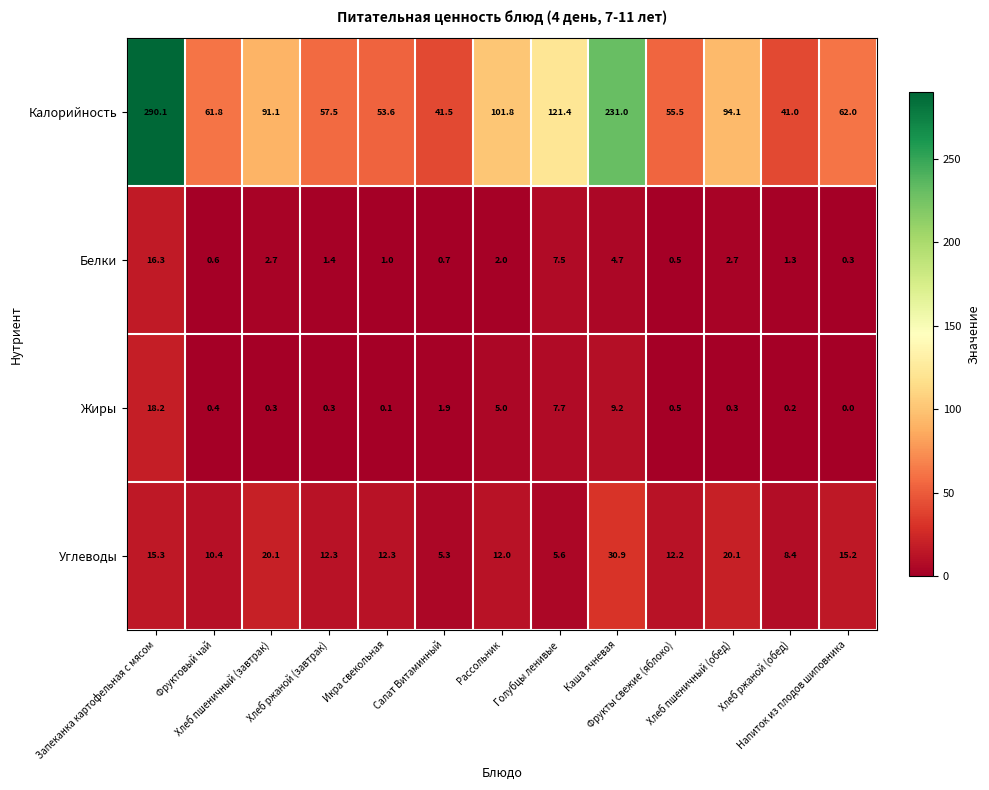

Which series has the largest total across all categories?

Калорийность